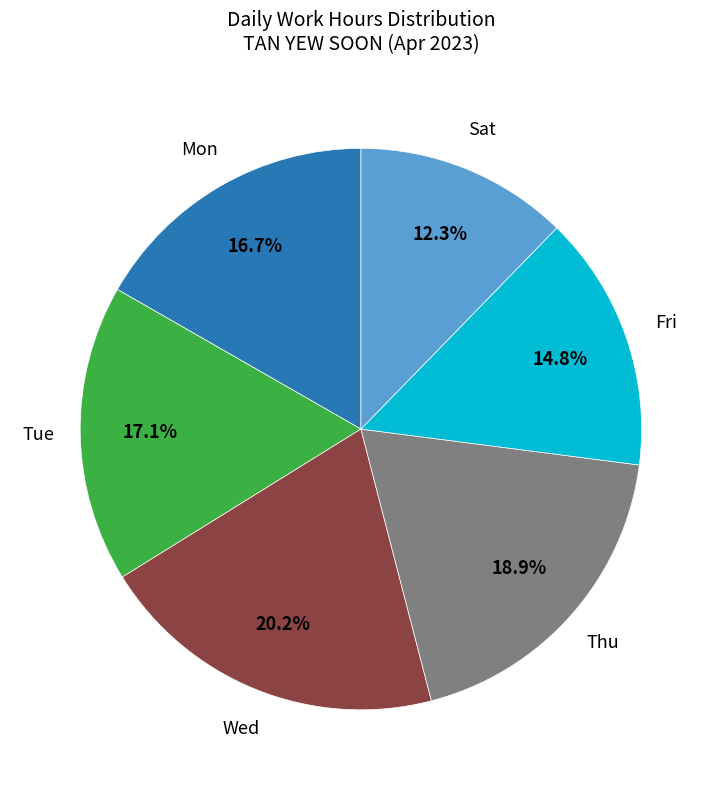

Count the number of slices in the pie.

6